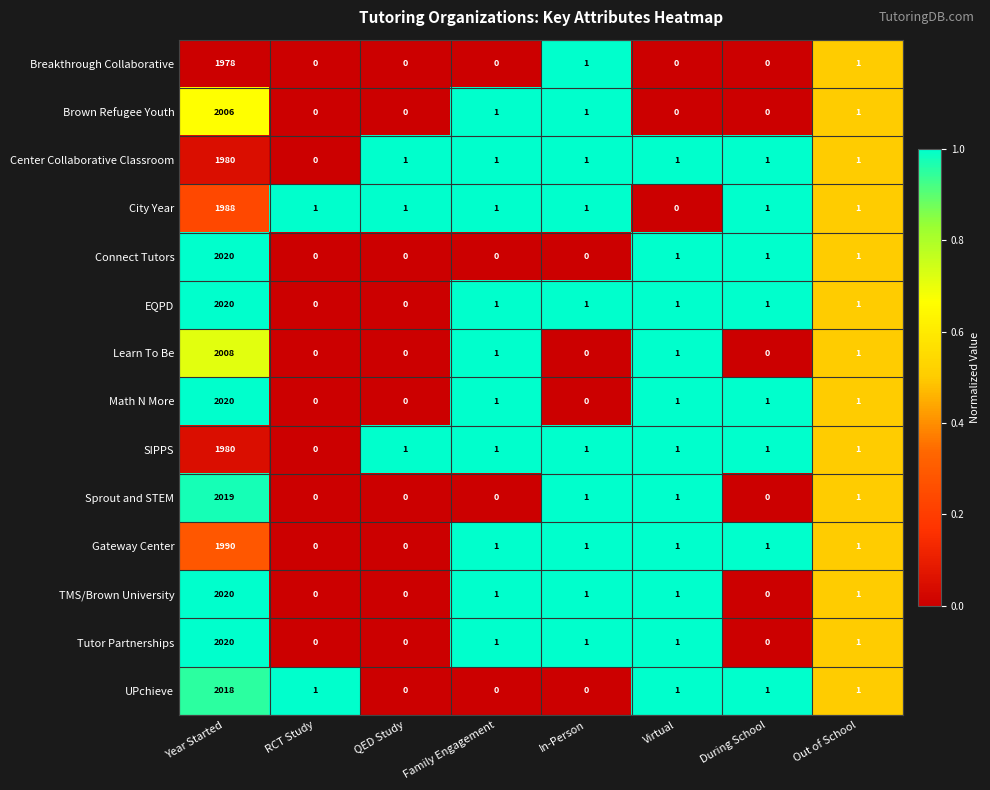

True or false: Sprout and STEM has a value of 0 at QED Study.

True